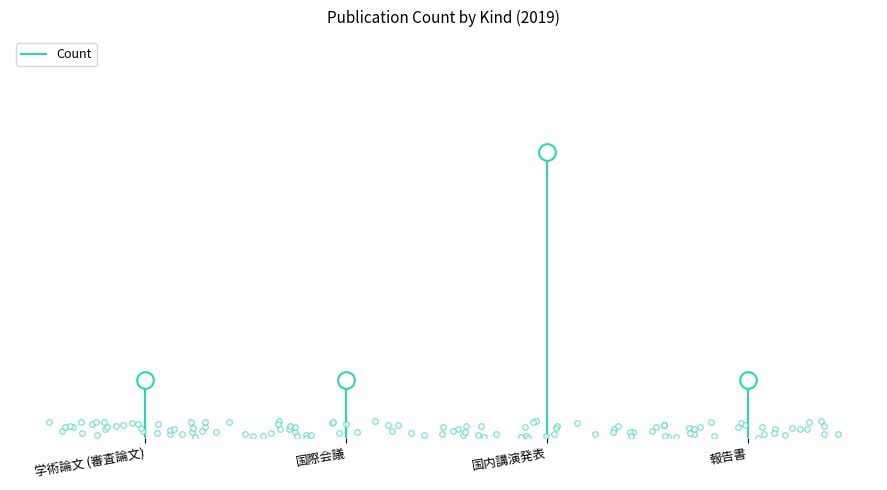

What is the label of the 2nd point from the right?

学術論文 (審査論文)